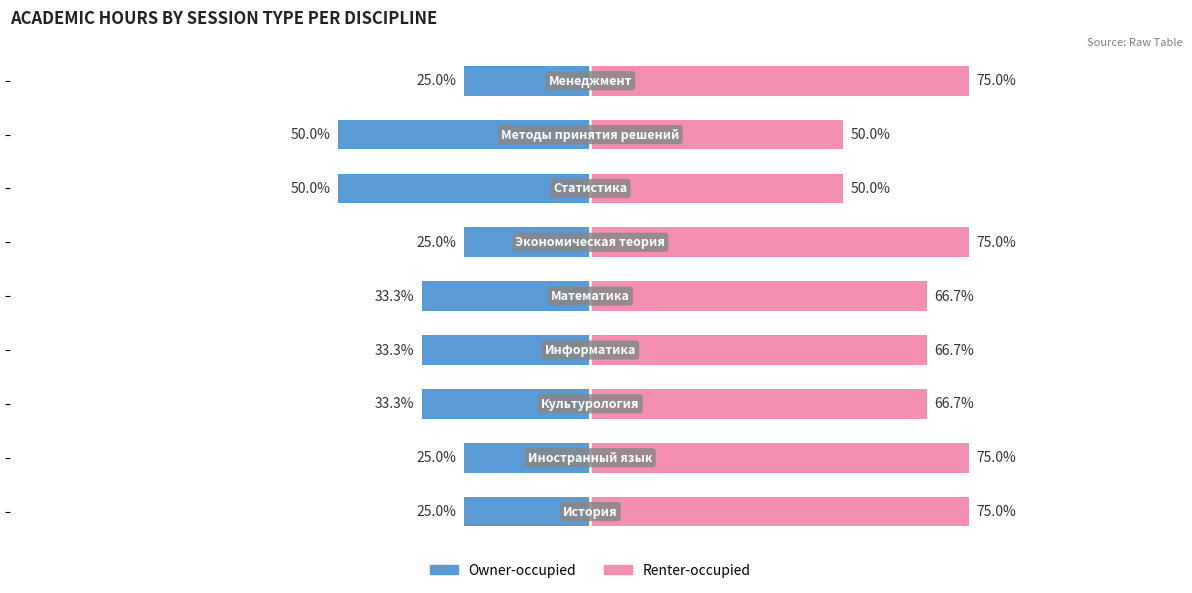

Which series has the largest total across all categories?

Renter-occupied